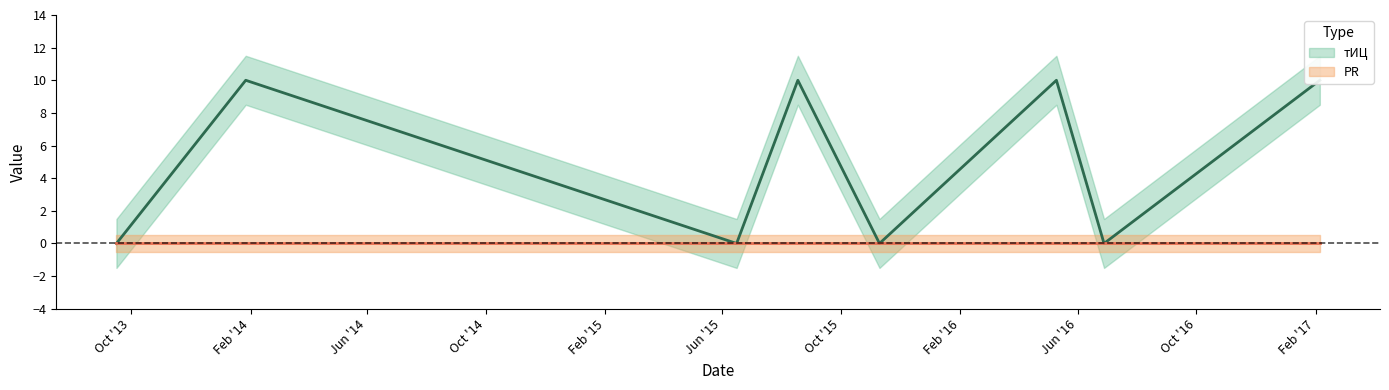

Rank the categories by value from lowest to highest.

2013-09-16, 2015-06-16, 2015-11-10, 2016-06-28, 2014-01-27, 2015-08-18, 2016-05-10, 2017-02-05